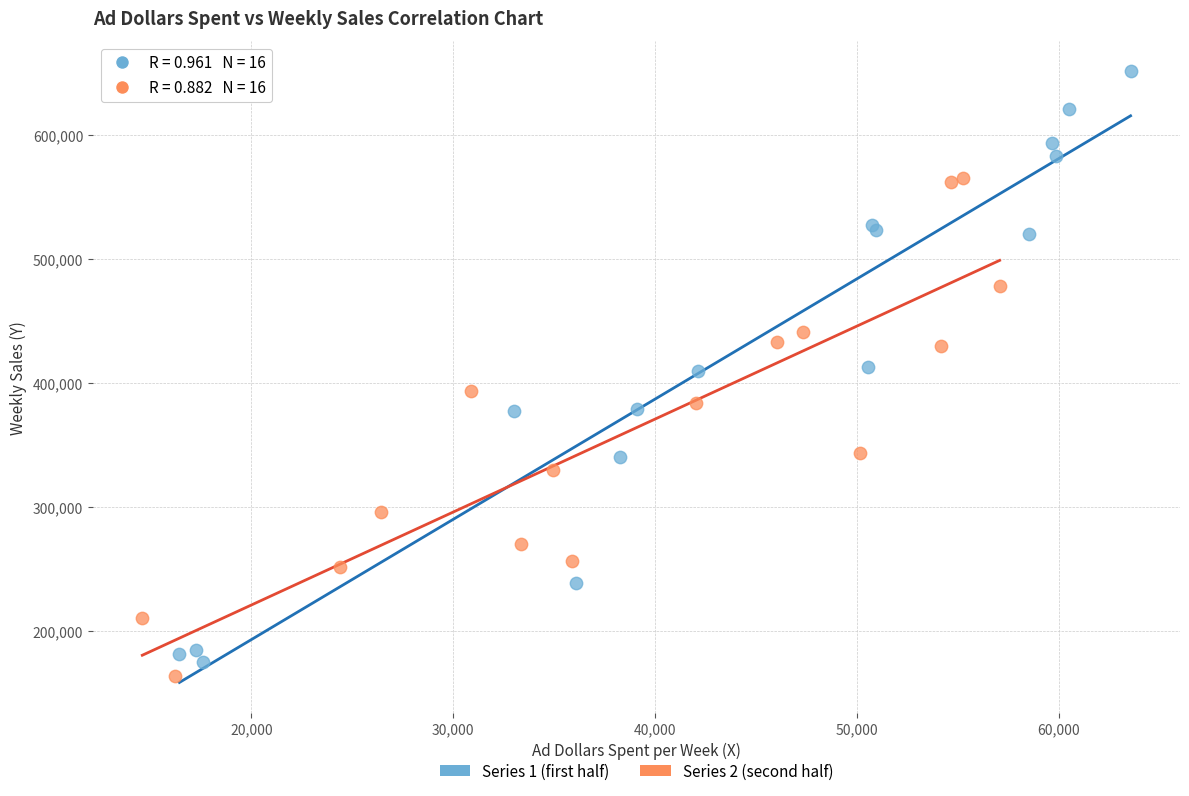

Which series has the widest spread of Y values?

Series 1 (first half)